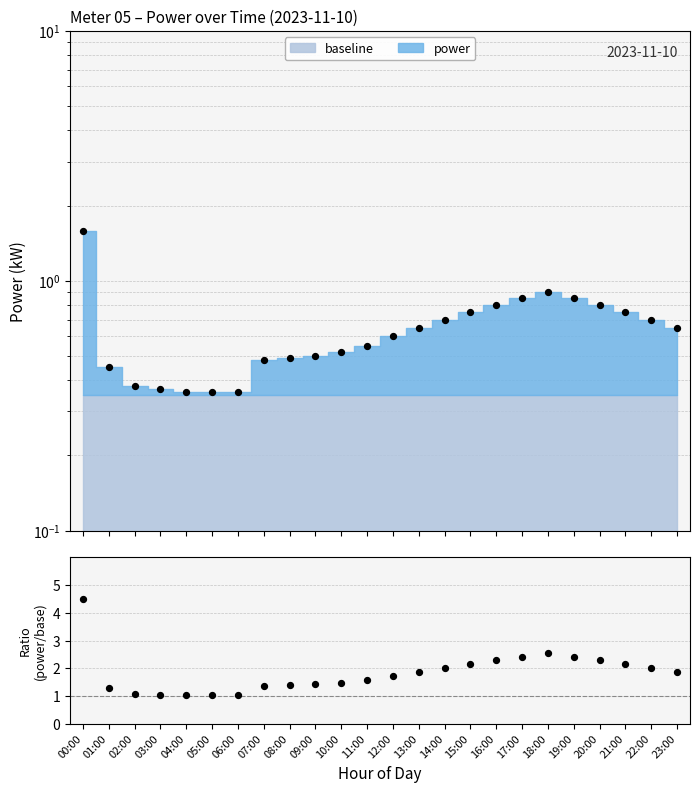

Which has a higher value, 09:00 or 19:00?

19:00